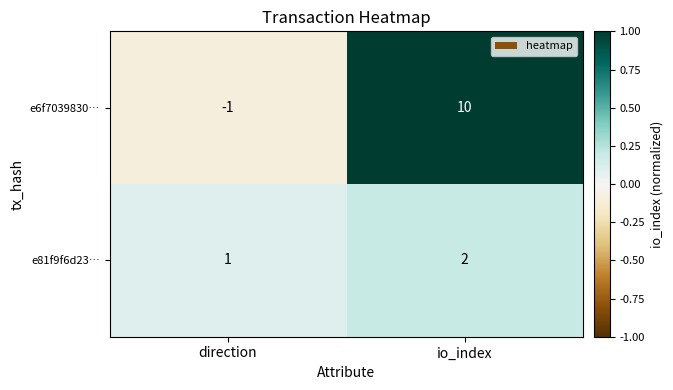

At which label is e6f7039830… closest to 4?

direction